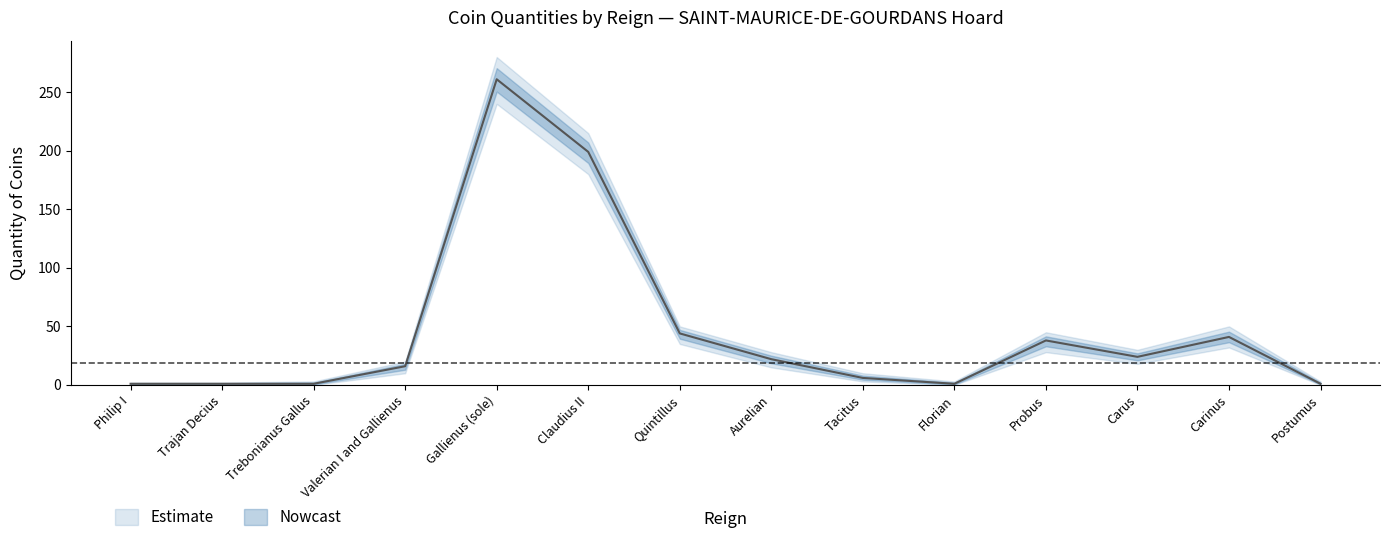

Rank the series by their average value, from highest to lowest.

upper, quantity, lower